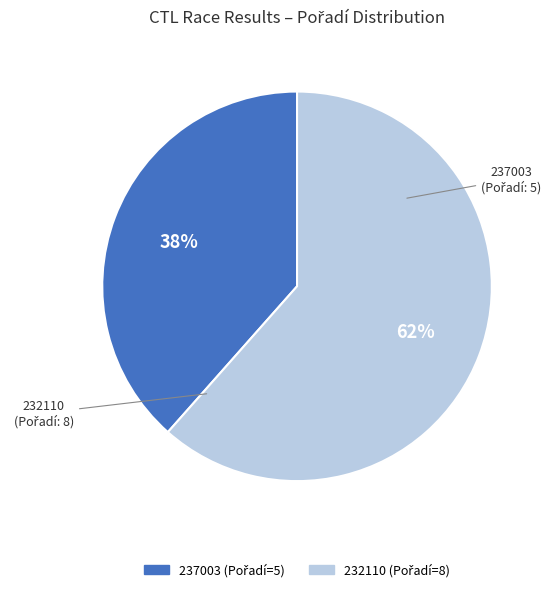

To the nearest percent, what percentage of the pie is 232110?

62%